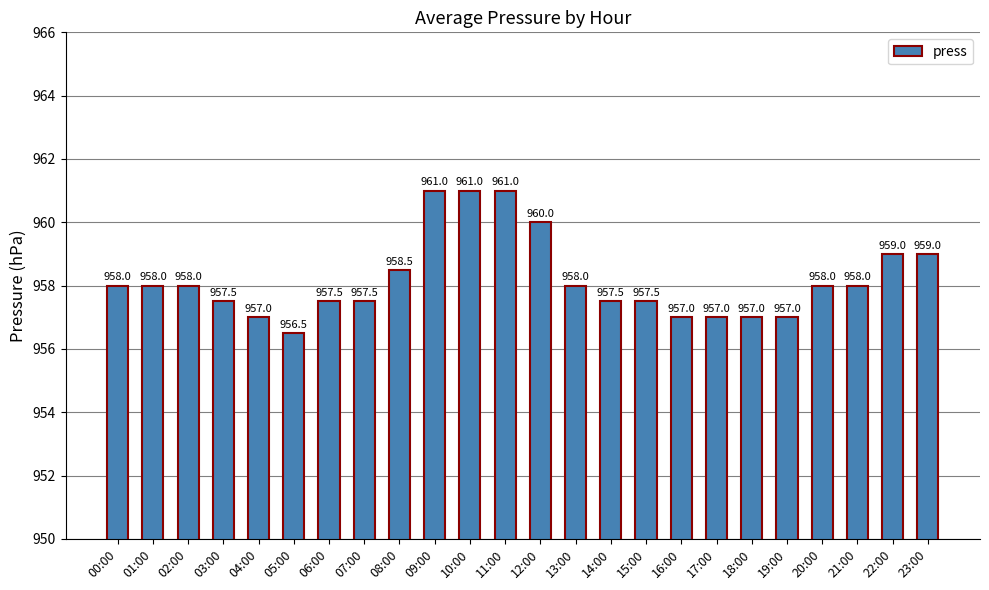

Is it true that the value at 01:00 is 958.0?

True